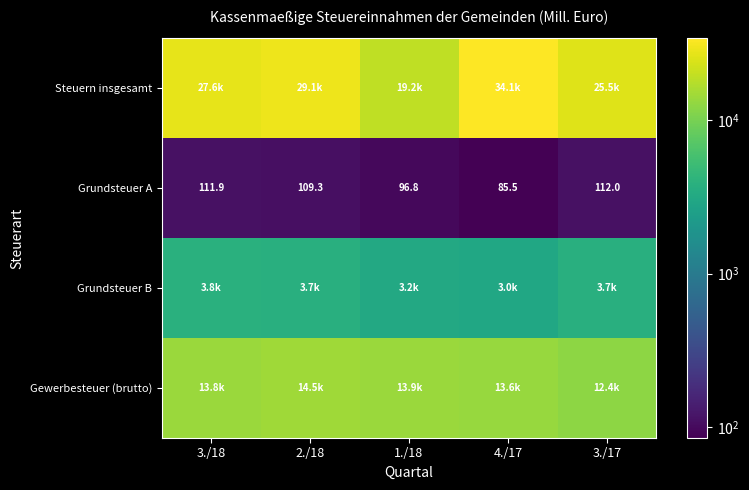

Which has a higher value, 3./17 or 2./18?

2./18